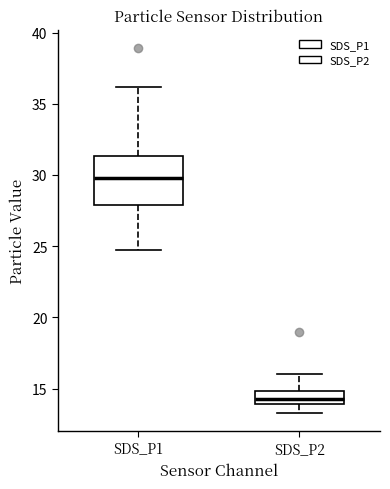

Reading left to right, transcribe this box plot: for each box, give where its median line is, the range the box spans, and where its two whiskers end, as read against the y-axis. The values are not printed on the chart, so give them approximately, as read against the axis.

SDS_P1: median 30.0, box 28.0 to 31.5, whiskers 25.0 to 36.0
SDS_P2: median 14.5, box 14.0 to 15.0, whiskers 13.5 to 16.0